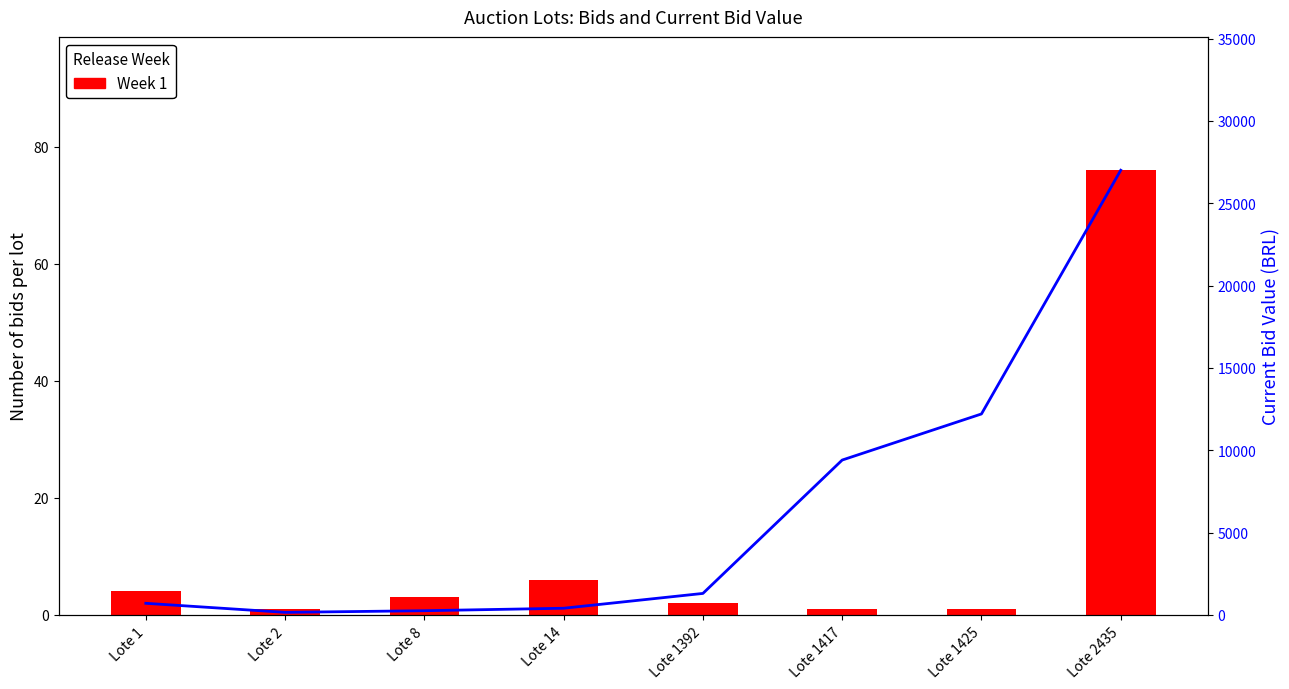

What is the maximum value for Current Bid Value (BRL)?

27000